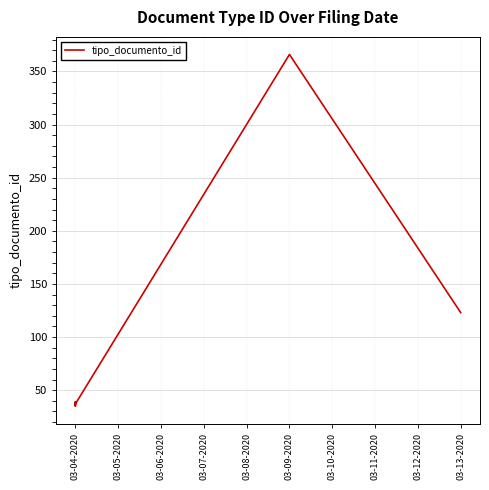

True or false: there are more than 0 points higher than both neighbors.

True